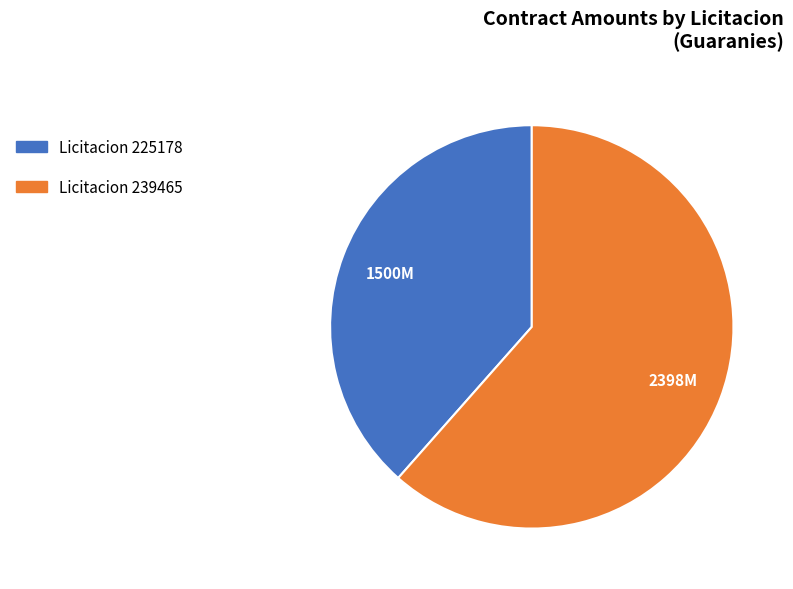

Is there any slice that represents more than half of the pie?

Yes